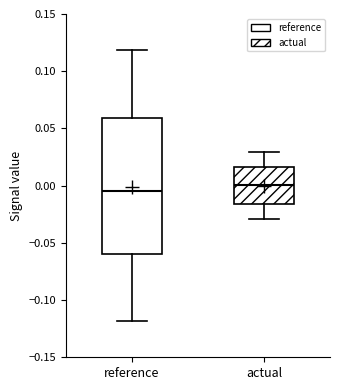

Reading left to right, read every box against the y-axis: the position of its median line, the range the box covers, and the ends of its whiskers. The values are not printed on the chart, so give them approximately, as read against the axis.

reference: median -0.005, box -0.060 to 0.060, whiskers -0.120 to 0.120
actual: median 0.000, box -0.015 to 0.015, whiskers -0.030 to 0.030